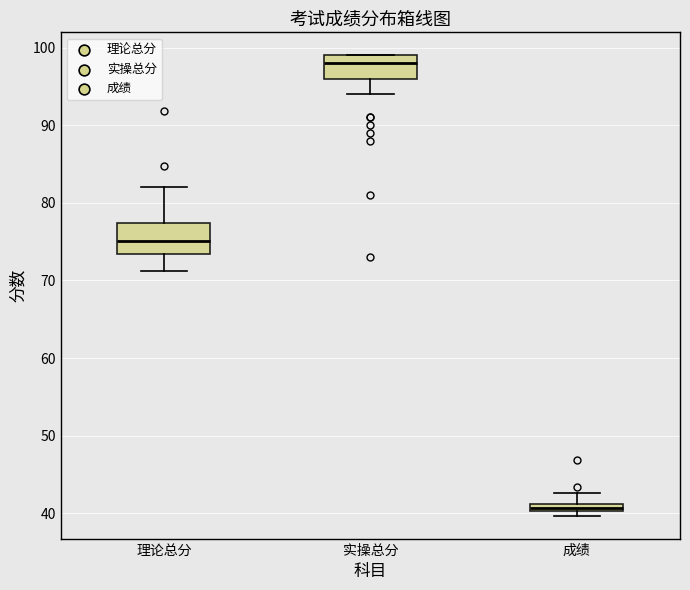

Which box has the highest median line?

实操总分